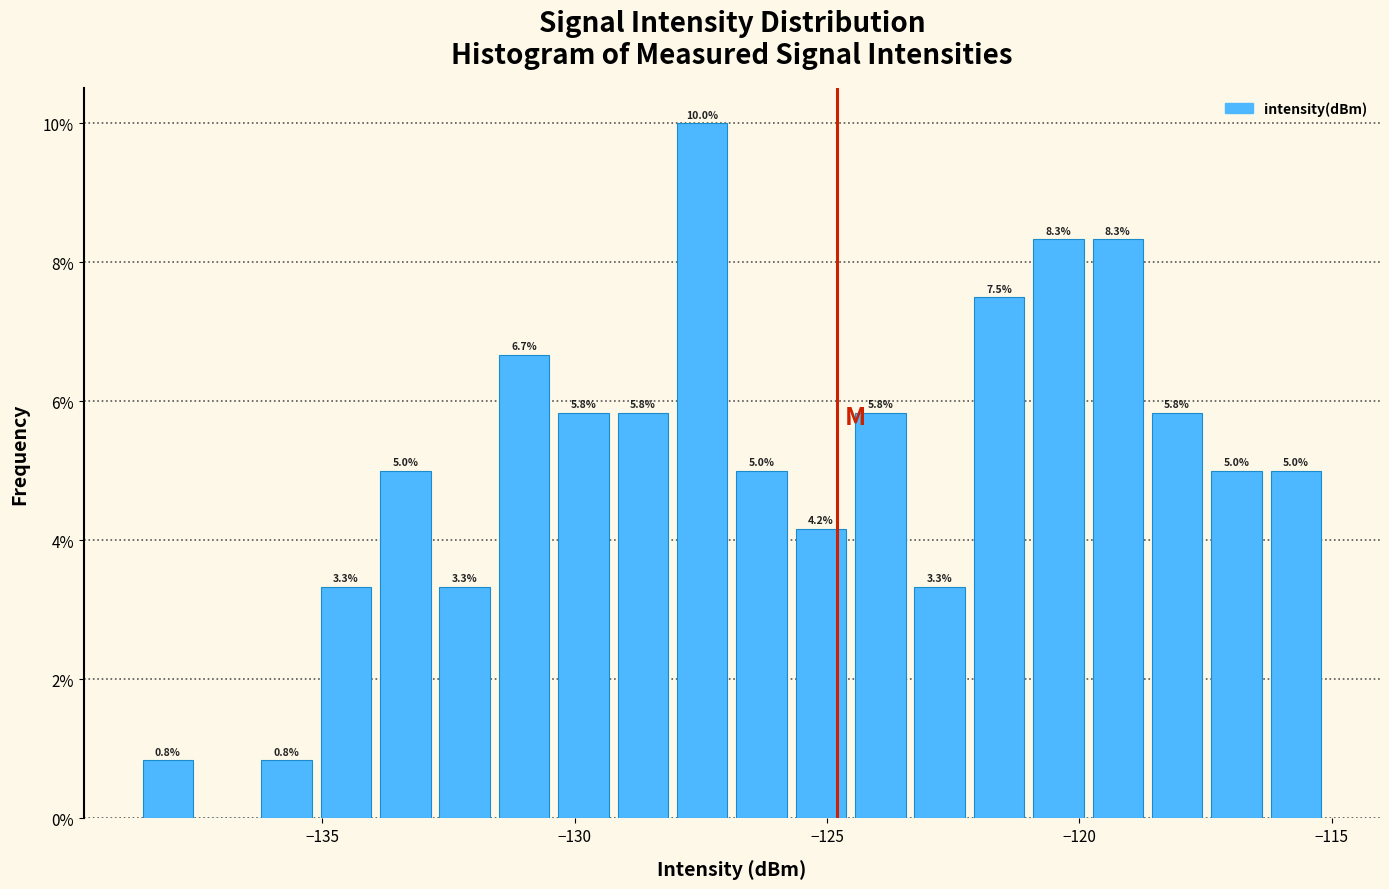

Around what value on the x-axis is the tallest bar? Give the approximate position of its centre, as read against the axis.

-127.5